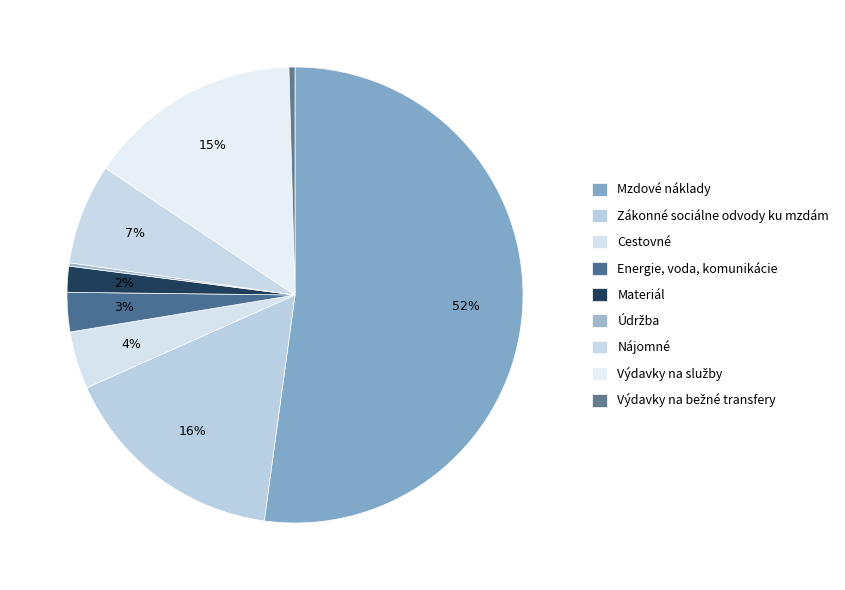

Rank the categories by value from lowest to highest.

Údržba, Výdavky na bežné transfery, Materiál, Energie, voda, komunikácie, Cestovné, Nájomné, Výdavky na služby, Zákonné sociálne odvody ku mzdám, Mzdové náklady